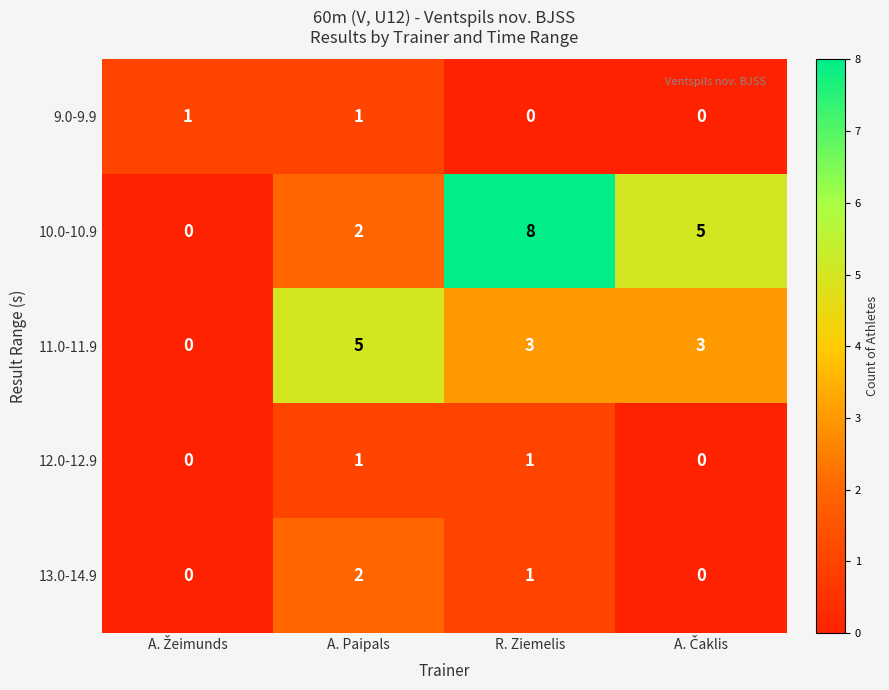

Reading left to right, transcribe all the data shown in this chart.

9.0-9.9: 1	1	0	0
10.0-10.9: 0	2	8	5
11.0-11.9: 0	5	3	3
12.0-12.9: 0	1	1	0
13.0-14.9: 0	2	1	0